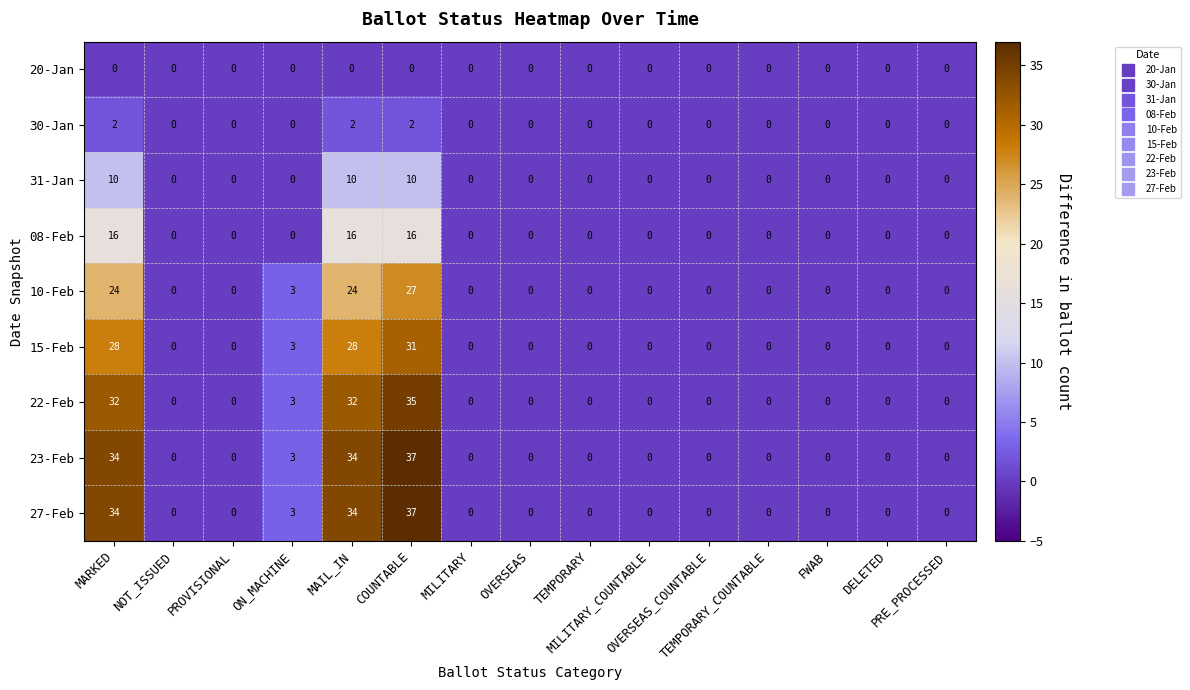

At how many categories does at least one series exceed 7?

3